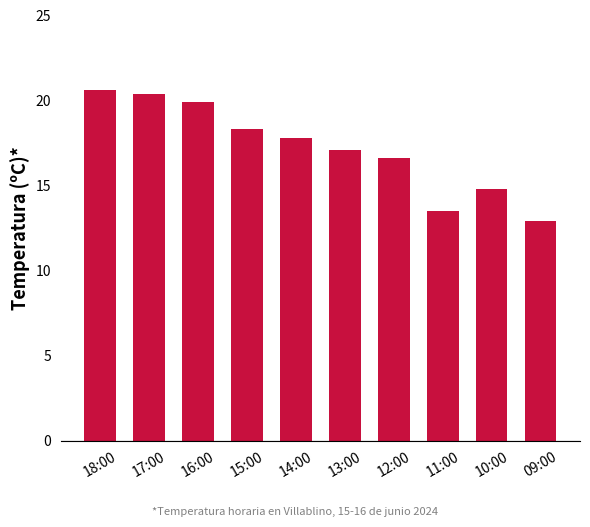

True or false: the data shows 14.8 at 10:00.

True